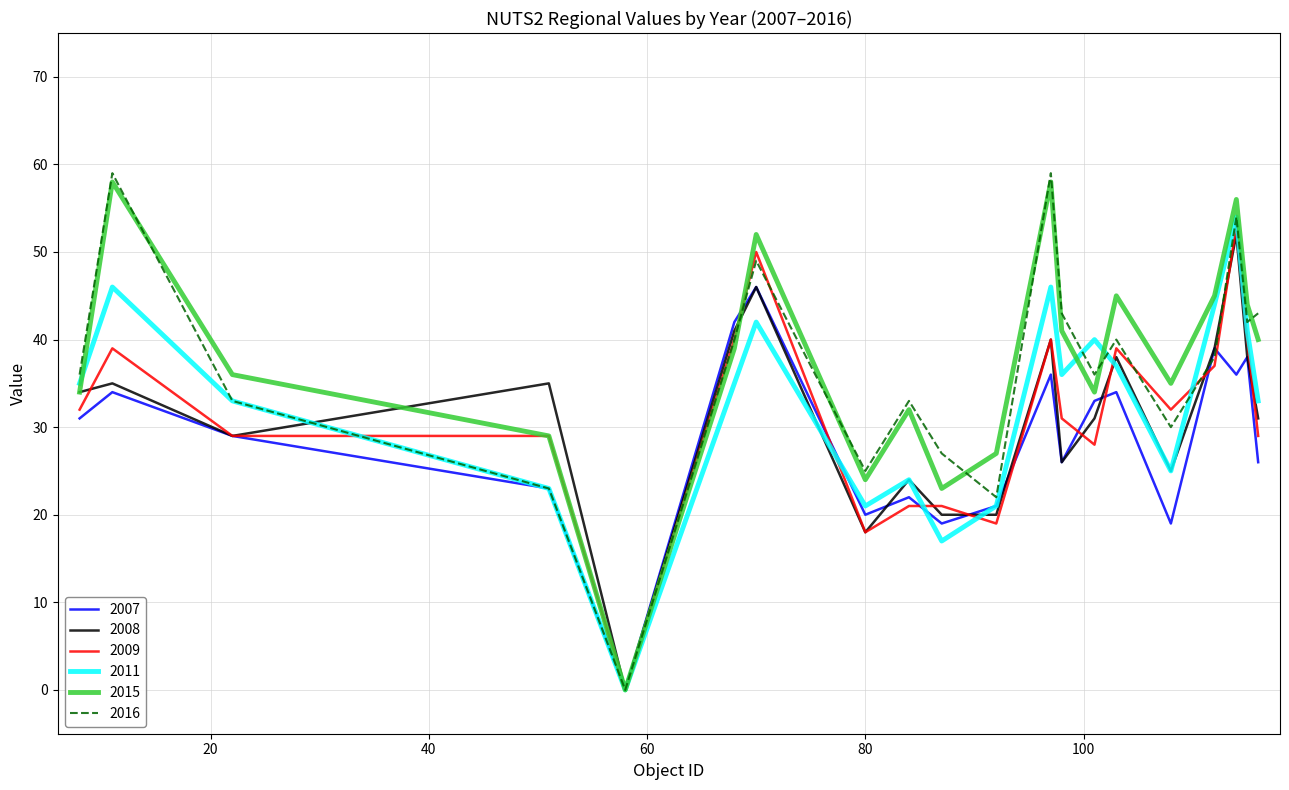

What is the maximum value shown in the chart?

59